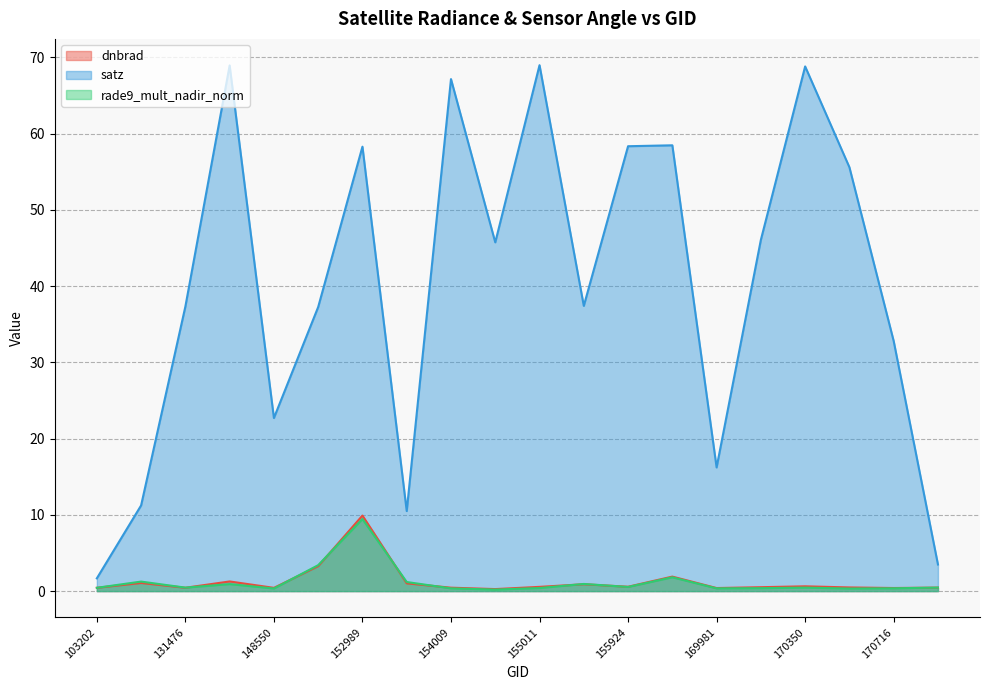

Which series has the largest total across all categories?

satz